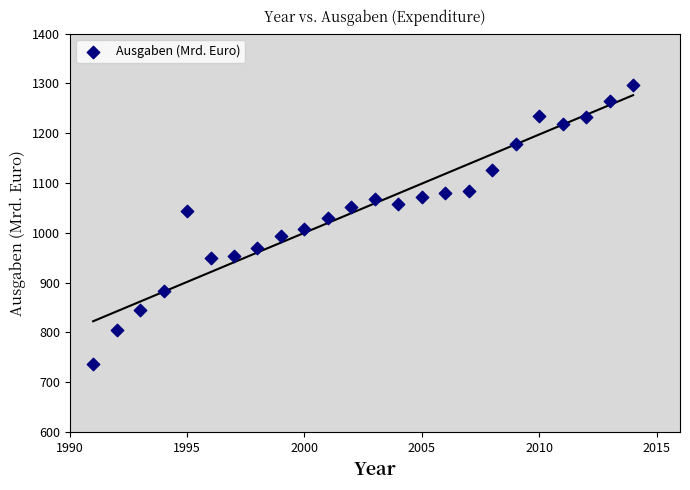

What is the range of X values (max minus min)?

23.0